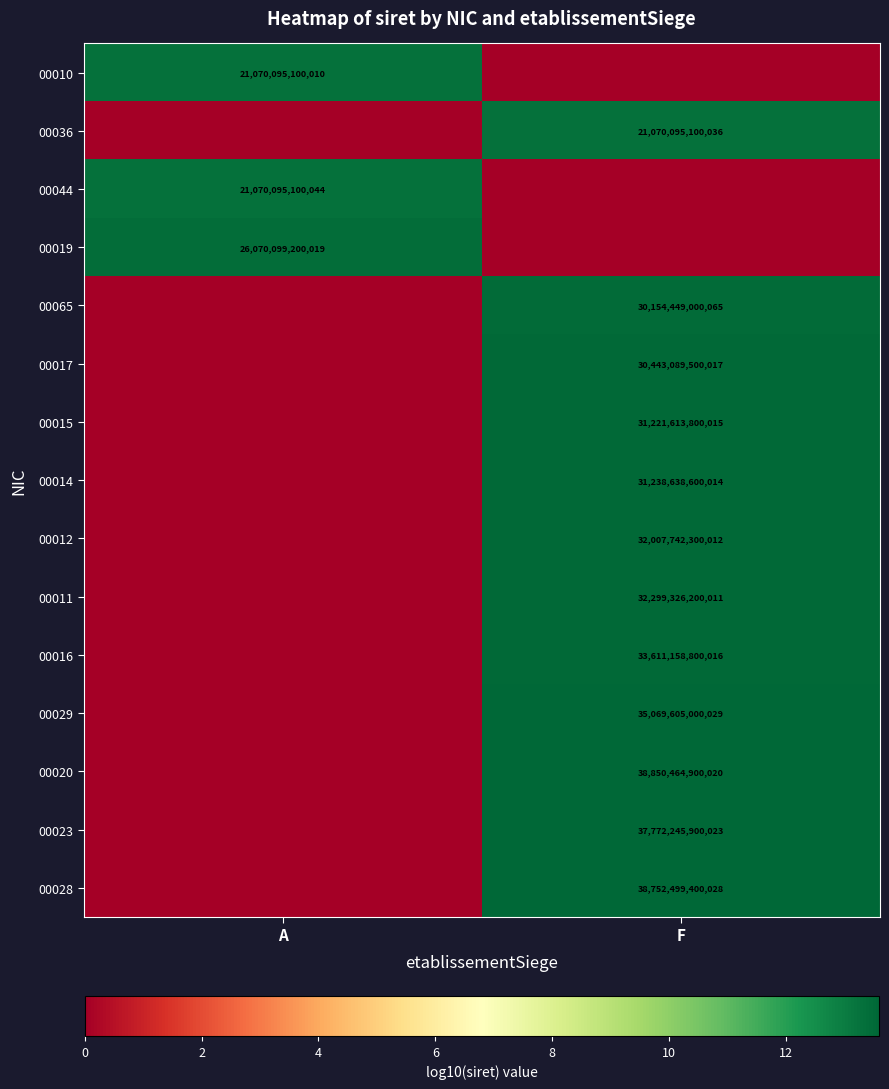

Is it true that 00065 equals 8.3 at F?

False